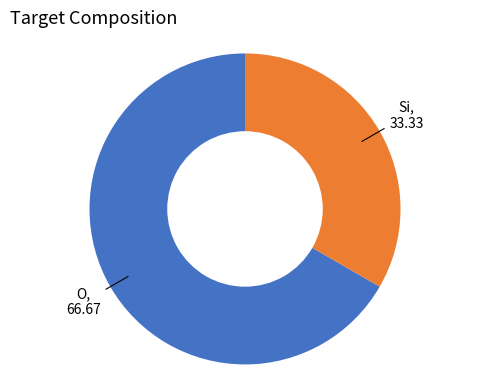

Does any single category account for the majority?

Yes